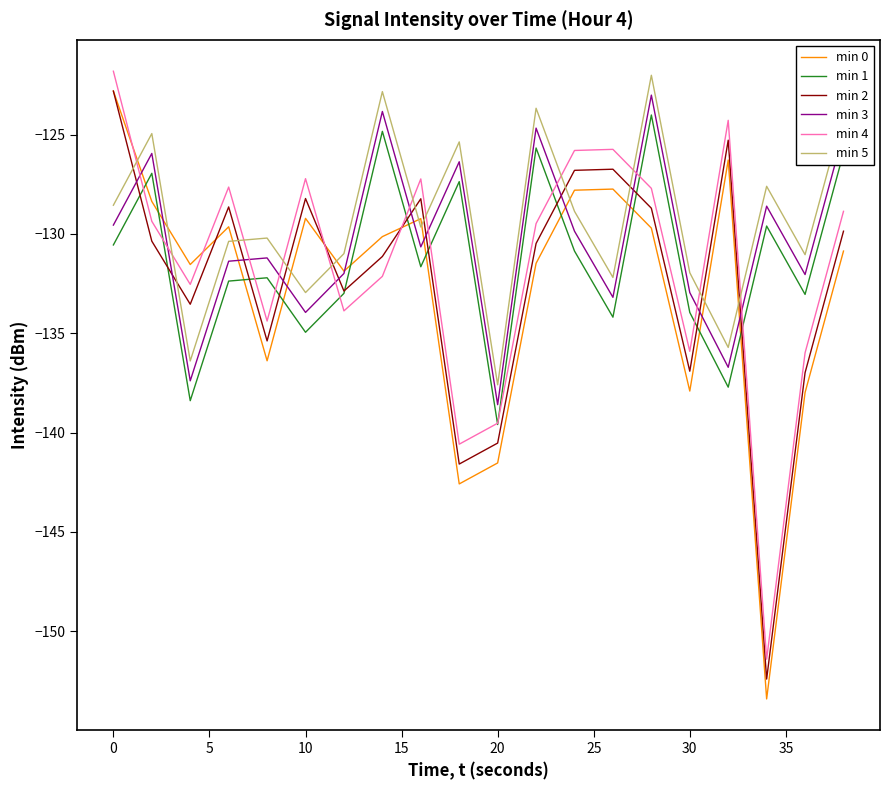

How many intersections are there between min 3 and min 4?

11